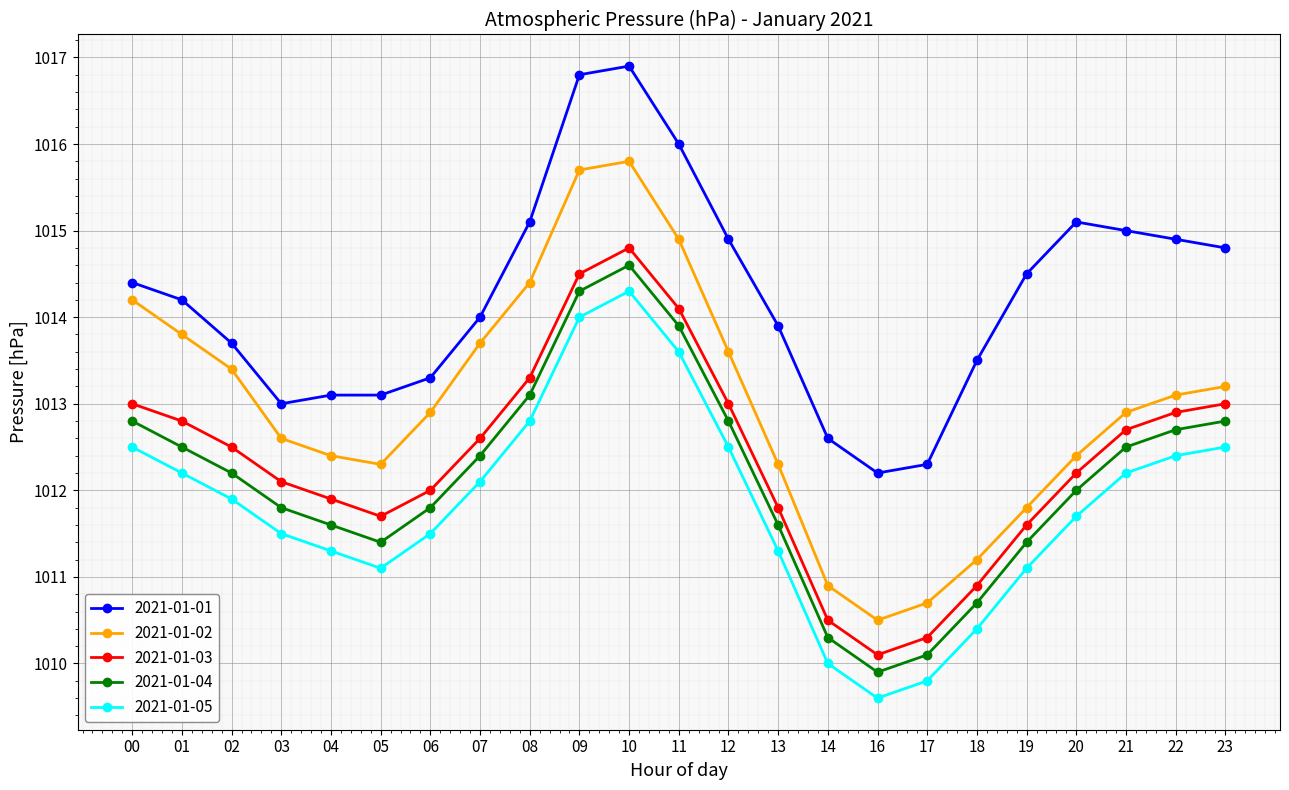

True or false: 2021-01-02 has a value of 1503.3 at 10.

False